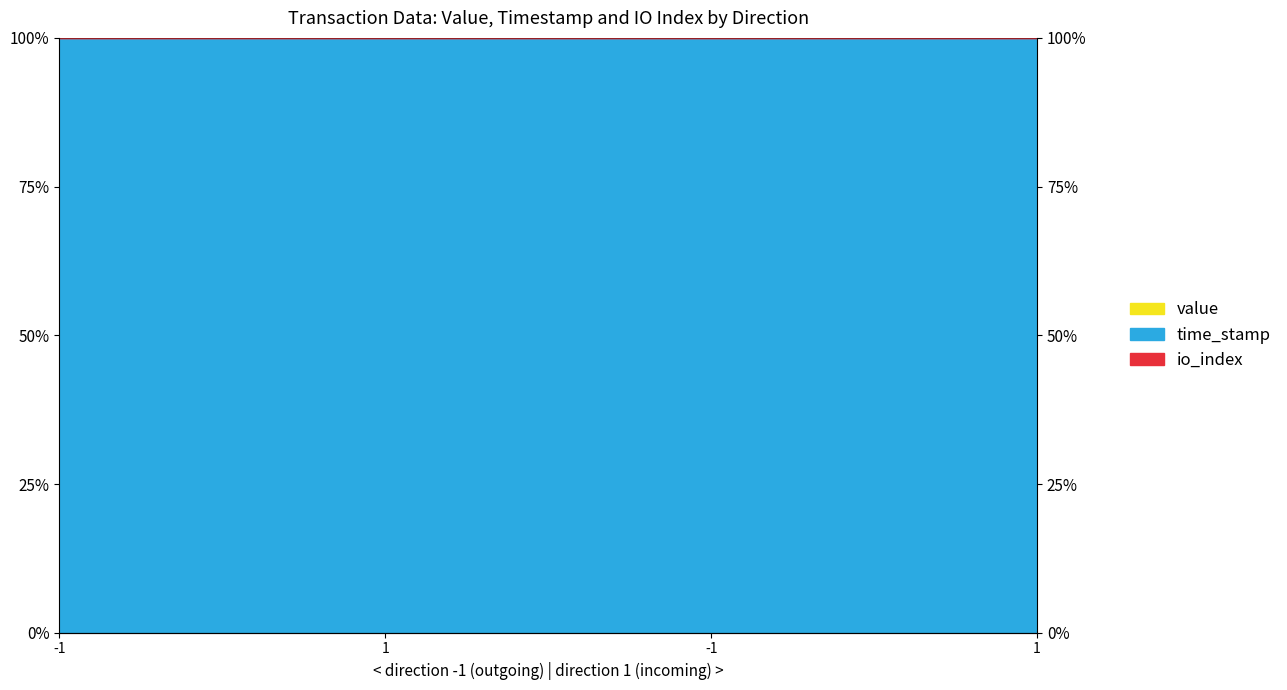

True or false: io_index and time_stamp intersect in this chart.

False